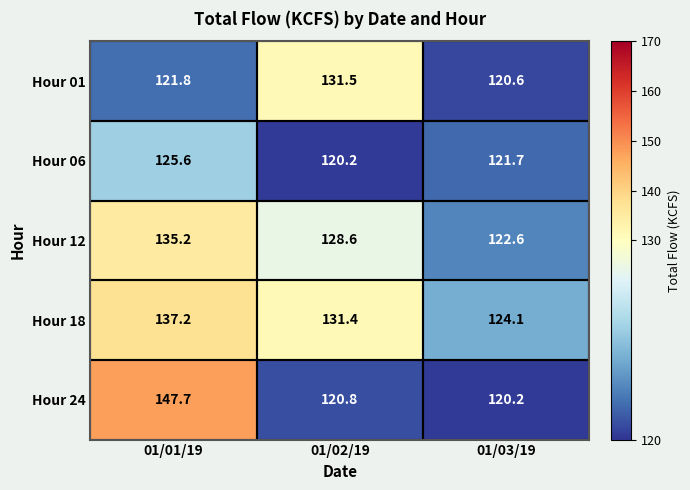

At which category is the sum across all series the highest?

01/01/19